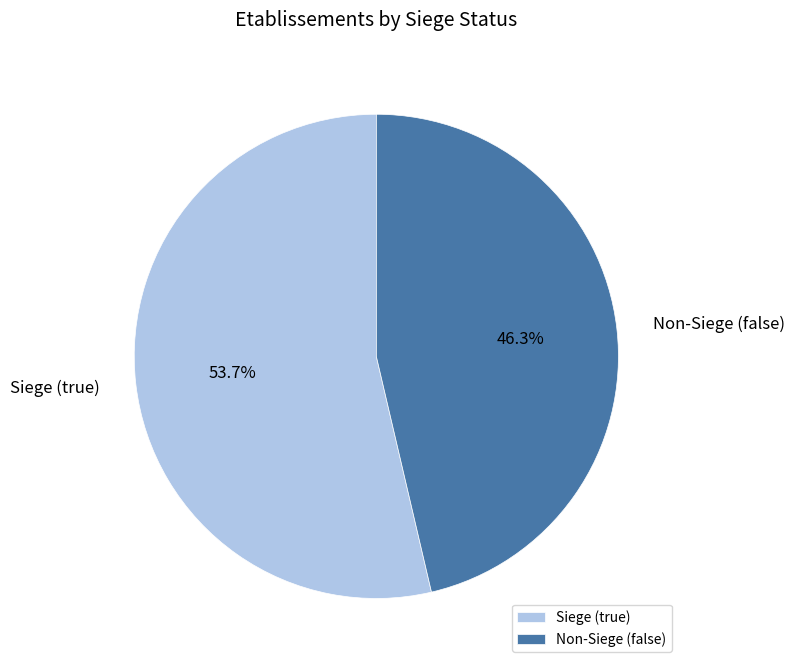

Which category has the smallest portion of the pie?

Non-Siege (false)